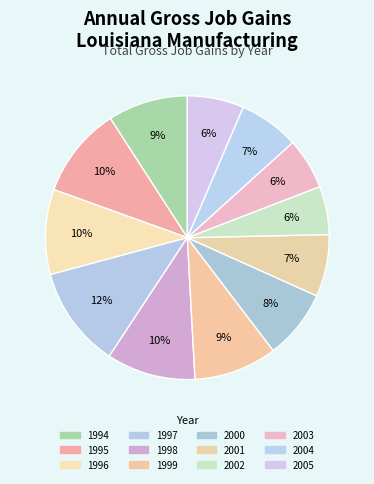

To the nearest percent, what is the difference between the 2004 and 1996 slice percentages?

3%